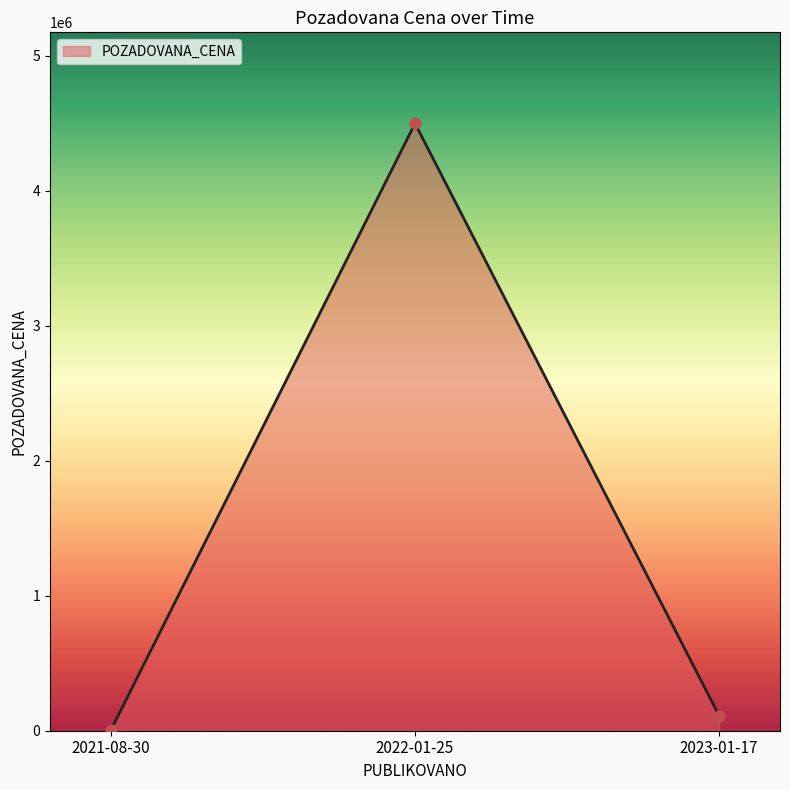

What is the change in value from 2022-01-25 to 2023-01-17?

-4390000